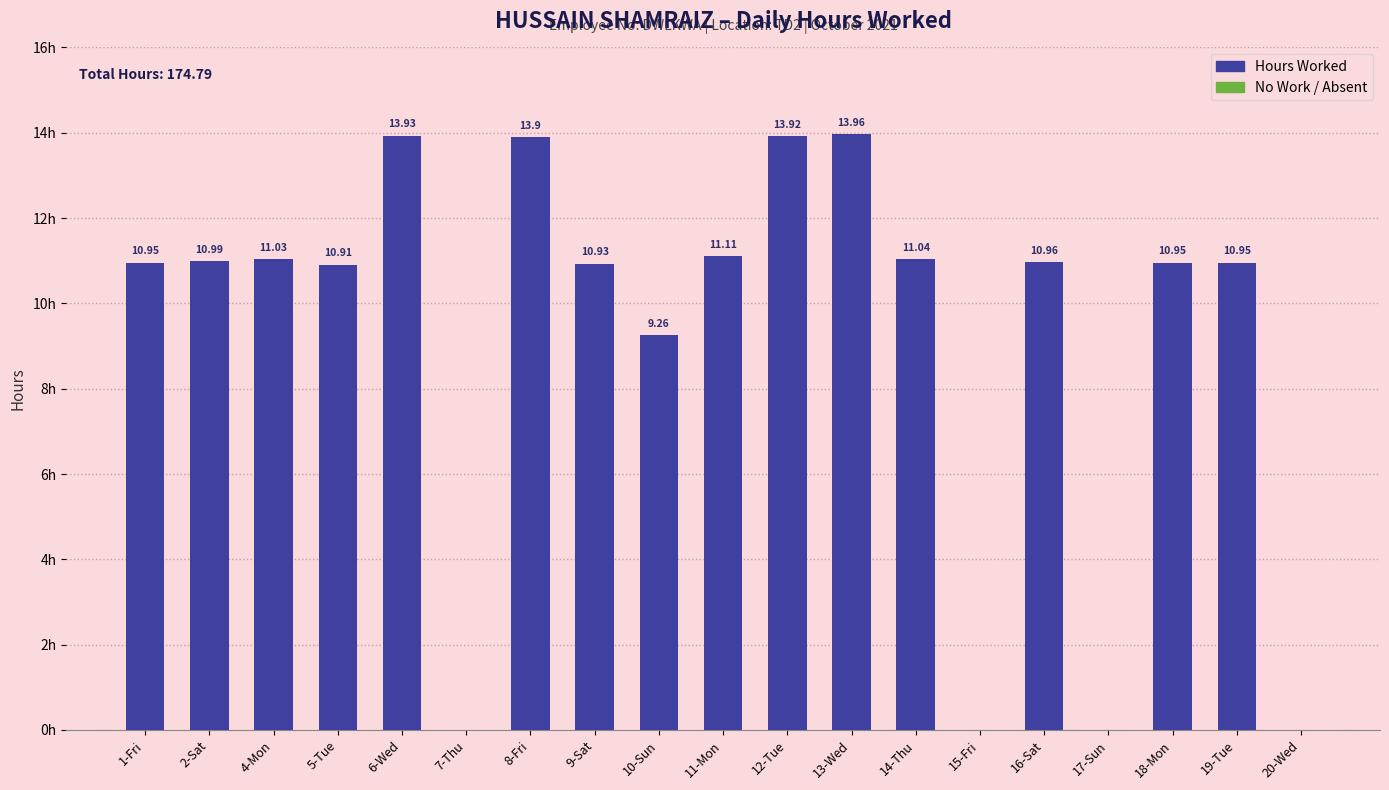

Between 11-Mon and 8-Fri, which is larger?

8-Fri